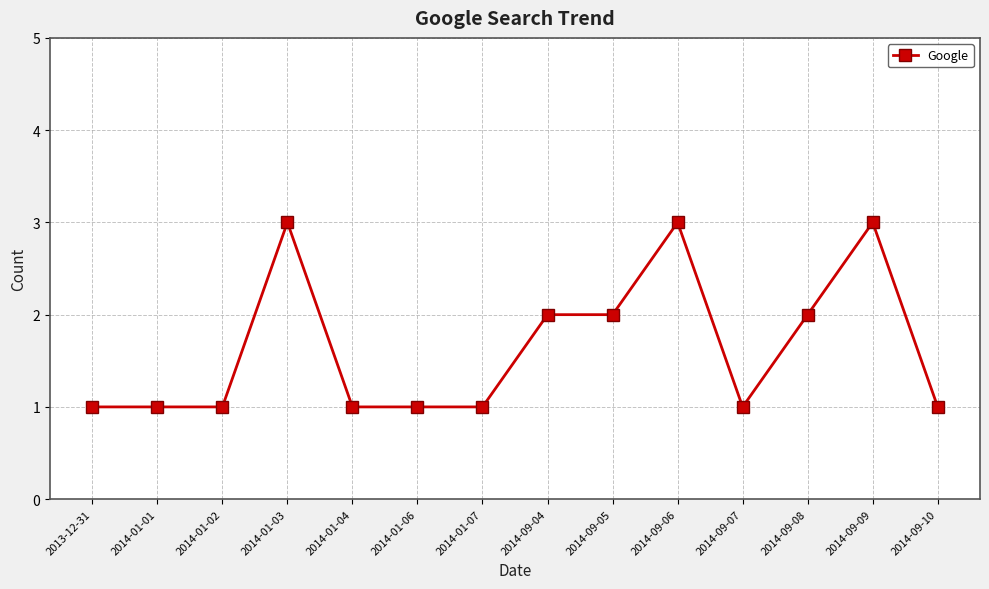

Approximately how many times larger is the value at 2013-12-31 compared to 2014-09-10?

1.0